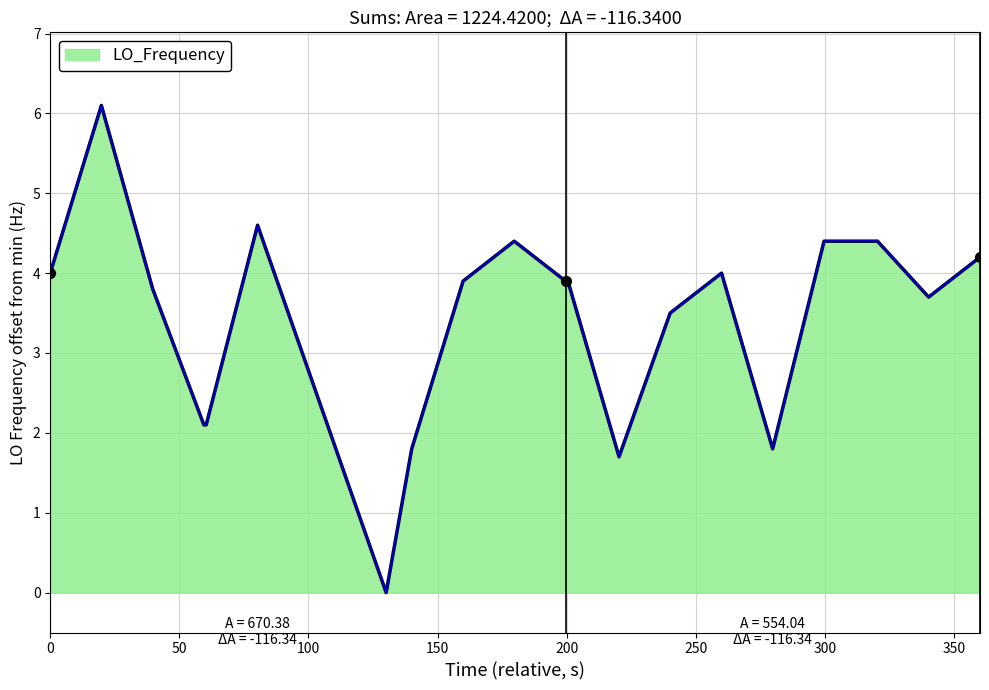

What is the maximum value shown in the chart?

6.1